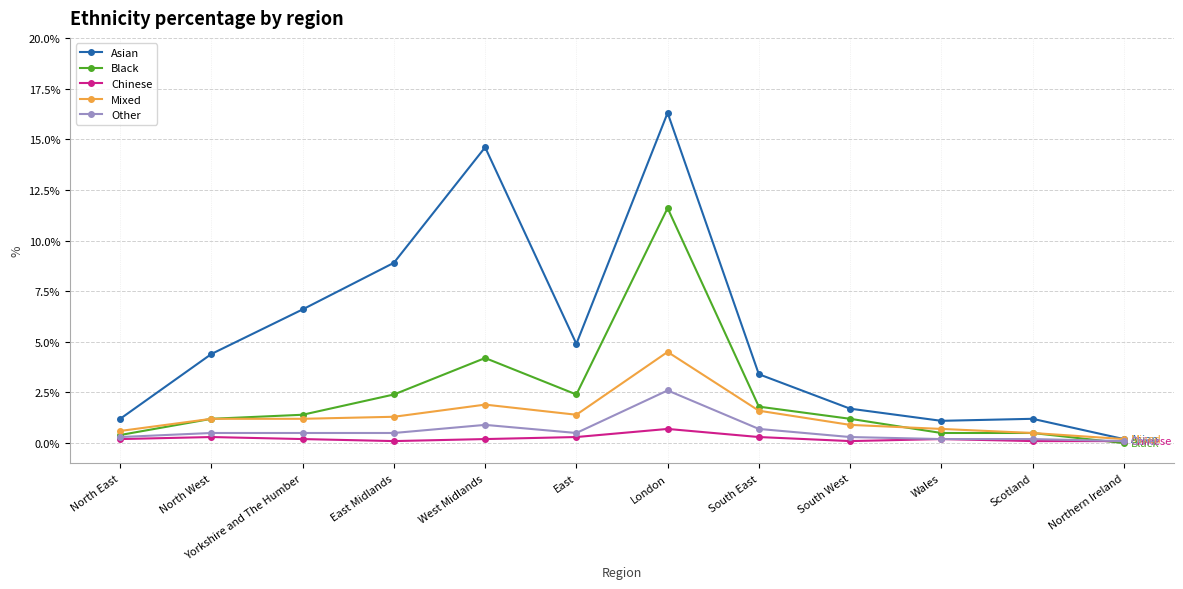

Where is Other nearest to the value 1?

West Midlands